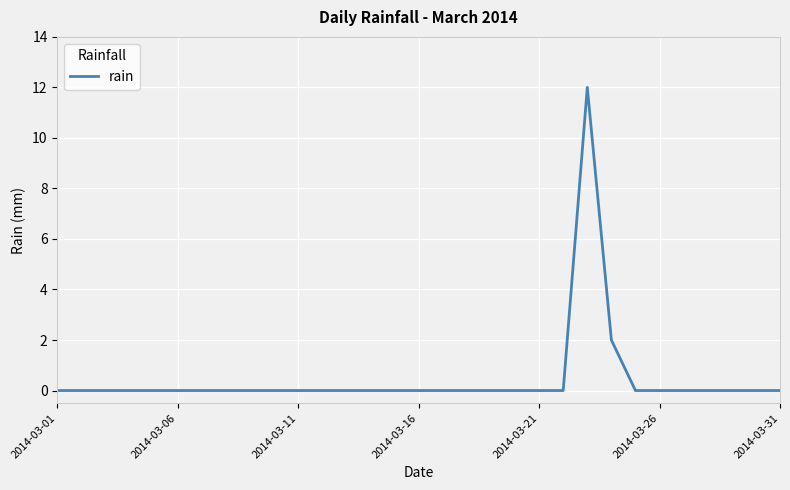

What is the greatest value displayed?

12